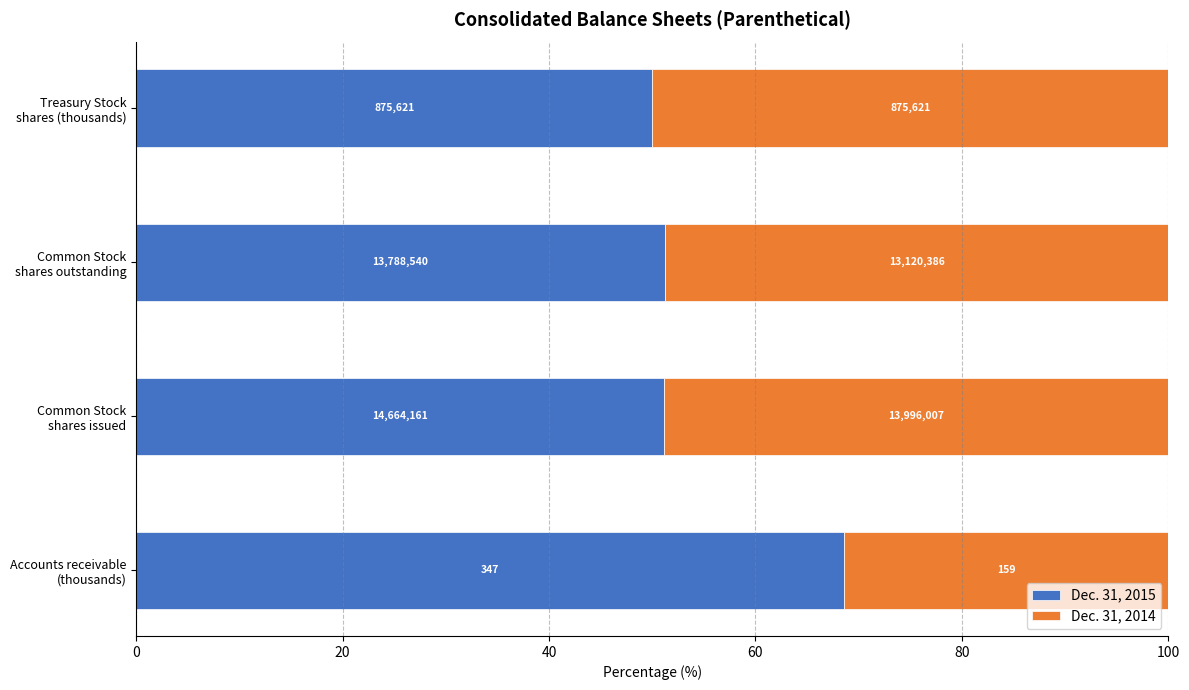

What are all the series names shown in the legend?

Dec. 31, 2015, Dec. 31, 2014